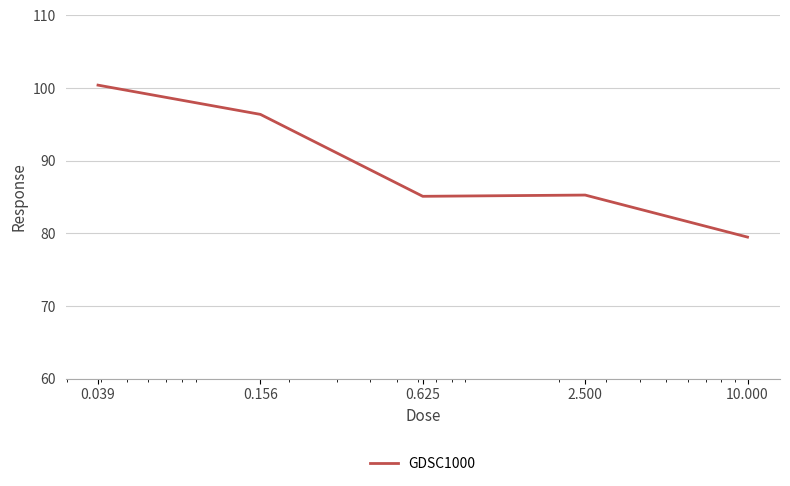

What is the minimum value shown in the chart?

79.5